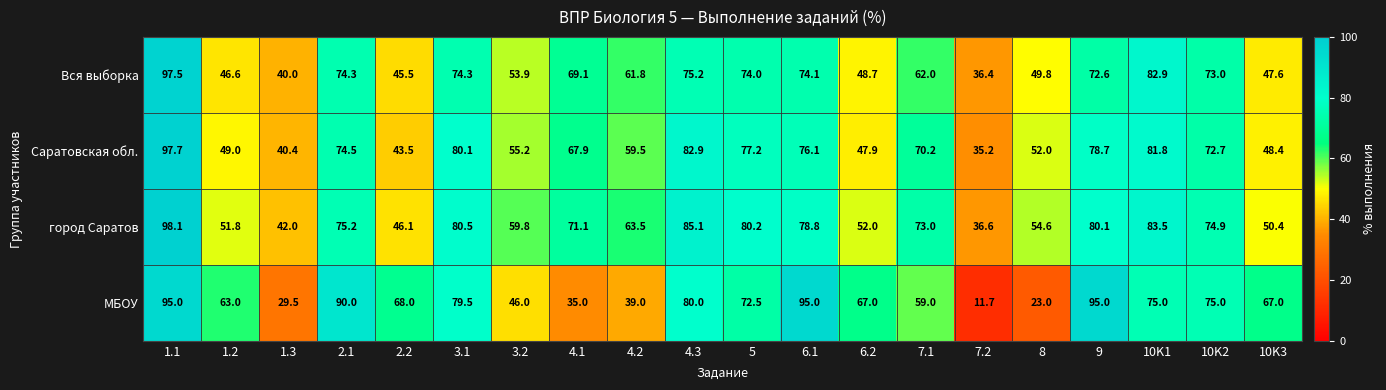

What is the greatest value displayed?

98.1